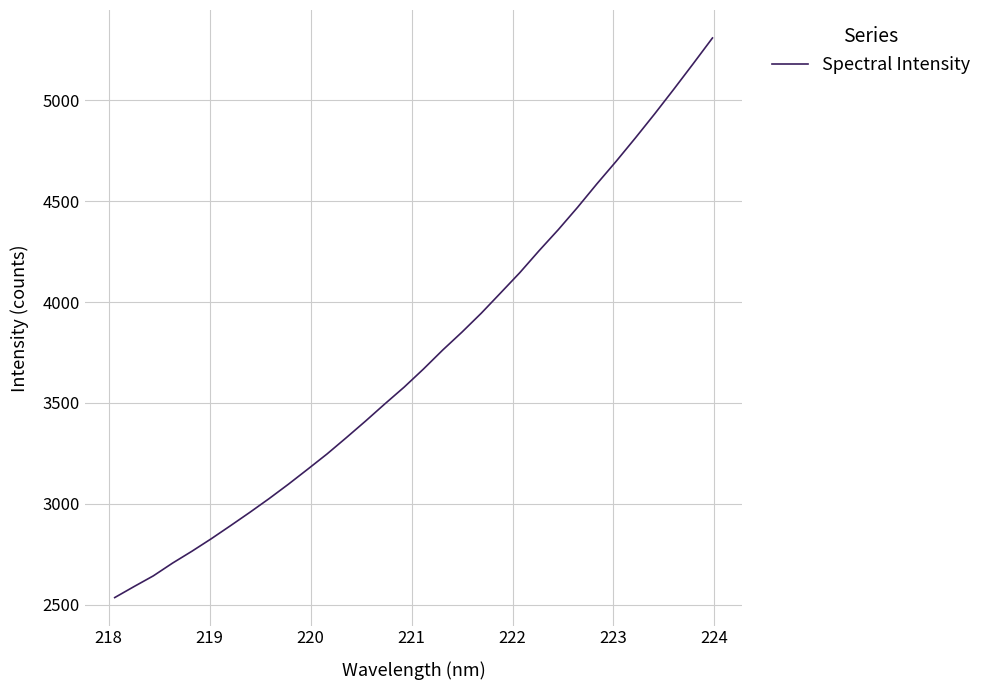

True or false: there are more than 0 points higher than both neighbors.

False